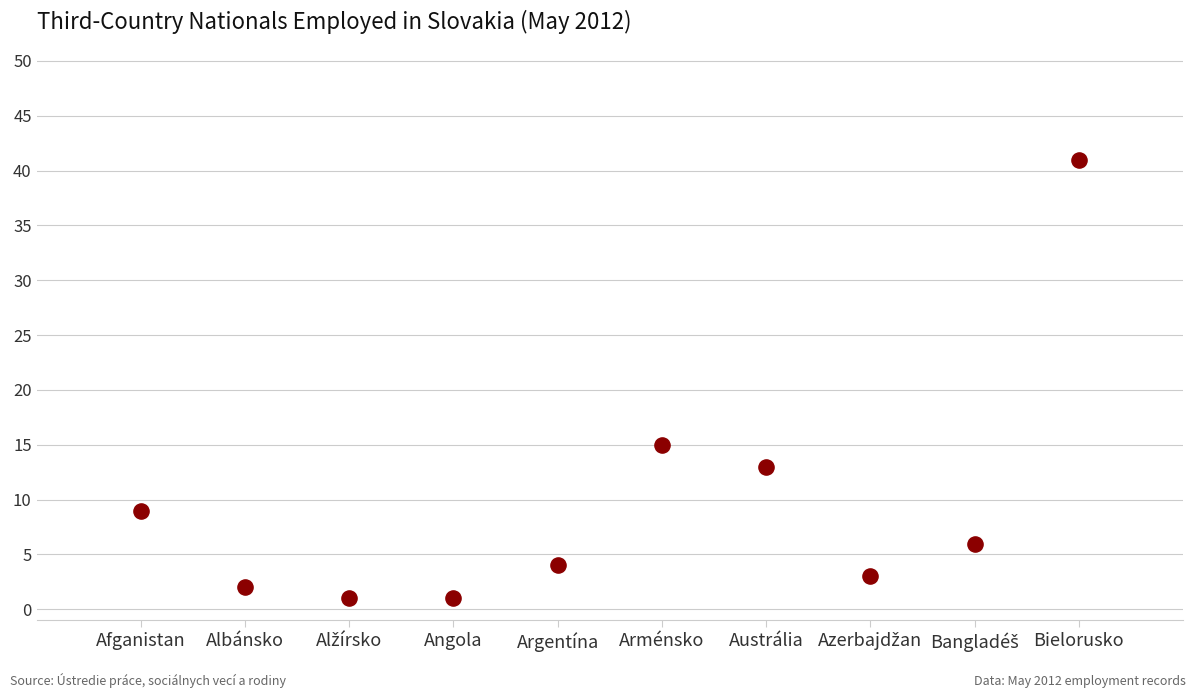

What Y value in the scatter plot is closest to 21?

15